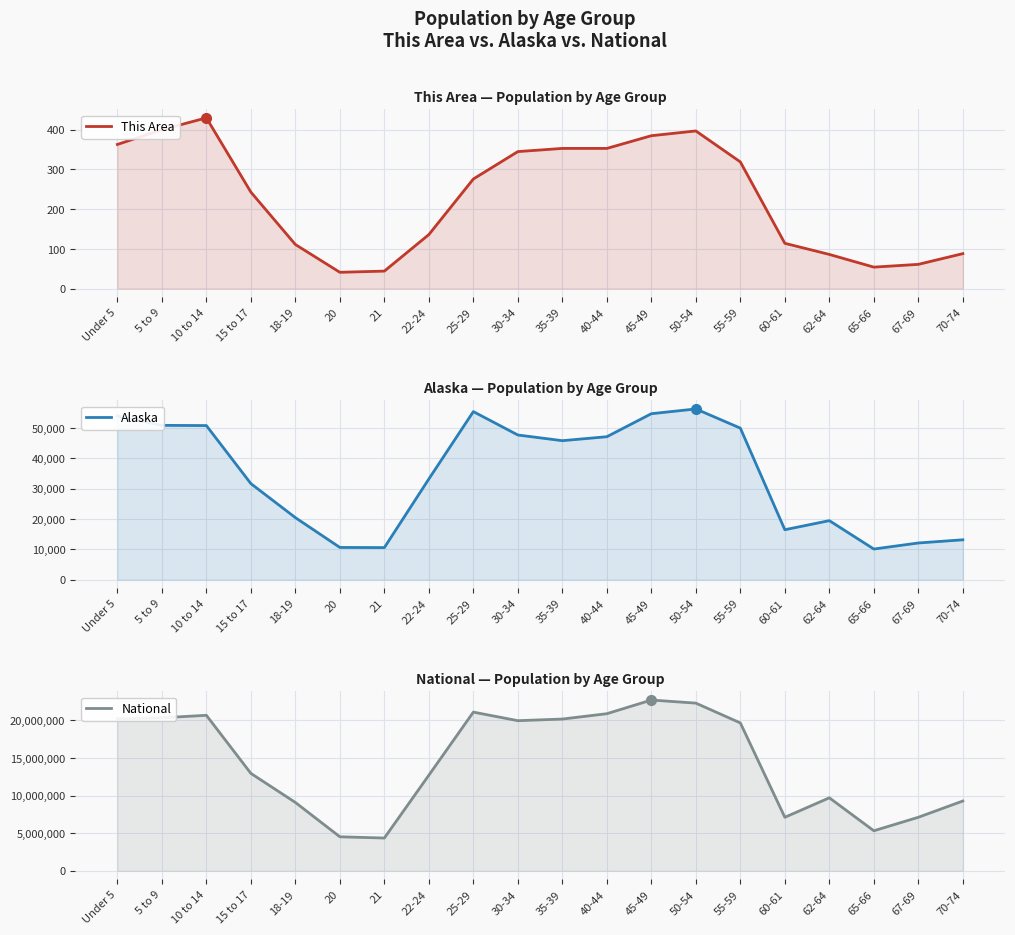

What is the approximate value of National at 25-29?

21101849